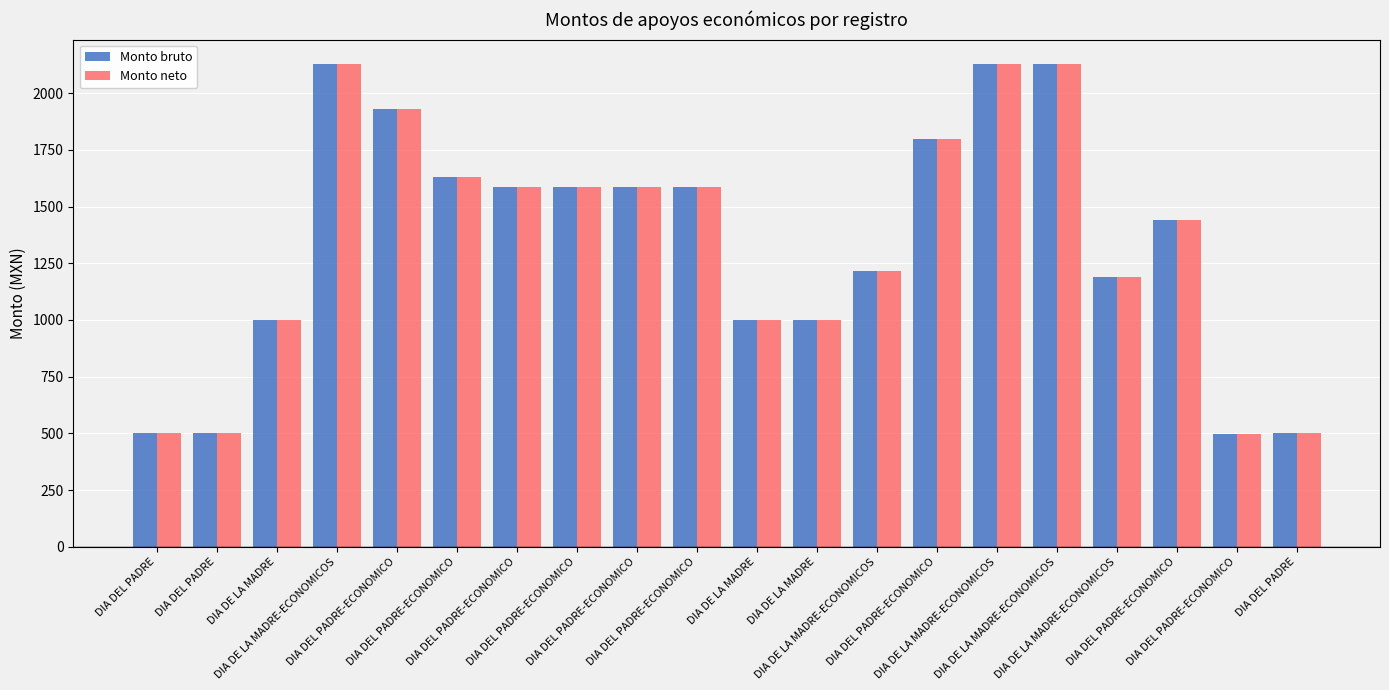

What are all the series names shown in the legend?

Monto bruto, Monto neto